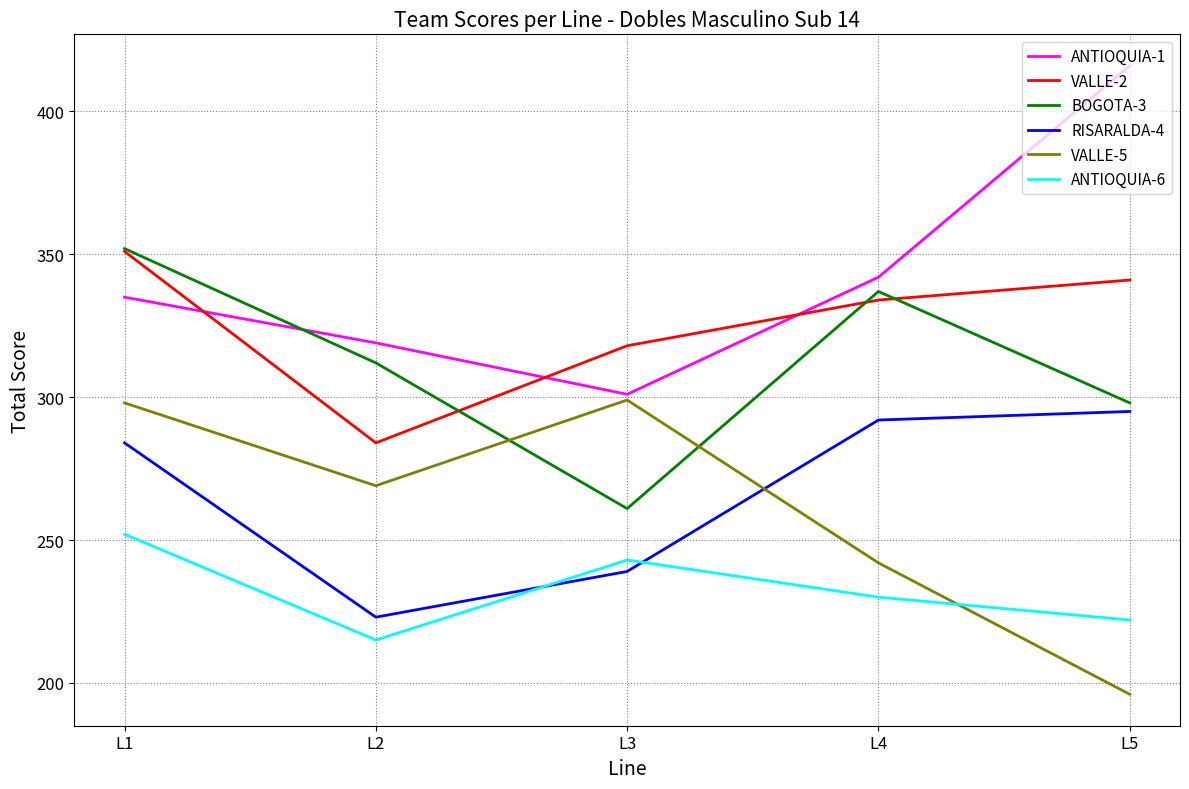

In ANTIOQUIA-1, how many points are lower than both neighbors (excluding endpoints)?

1